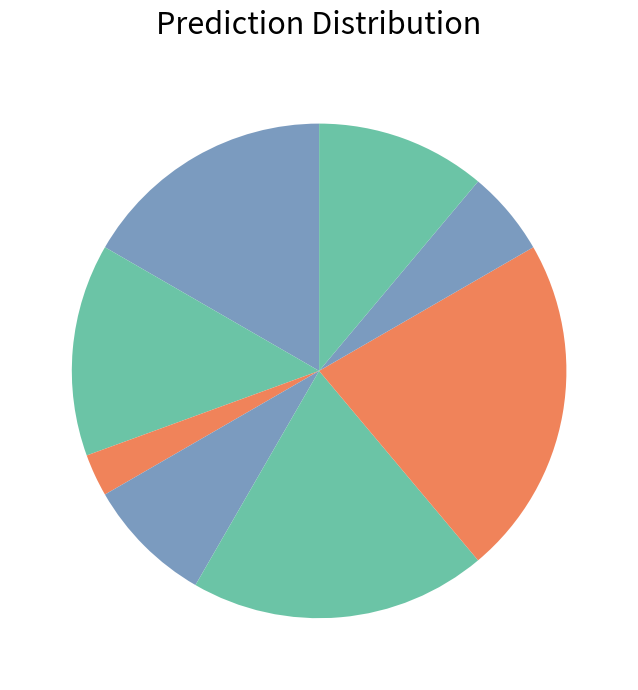

How many slices are in this pie chart?

8